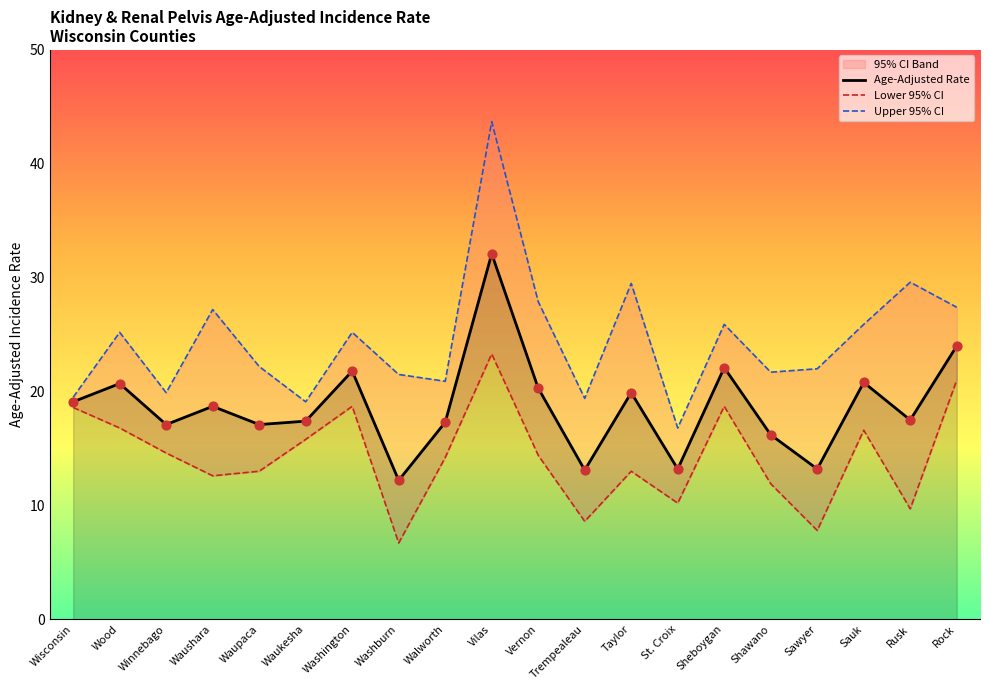

What is the total value across all series at Wisconsin?

57.2